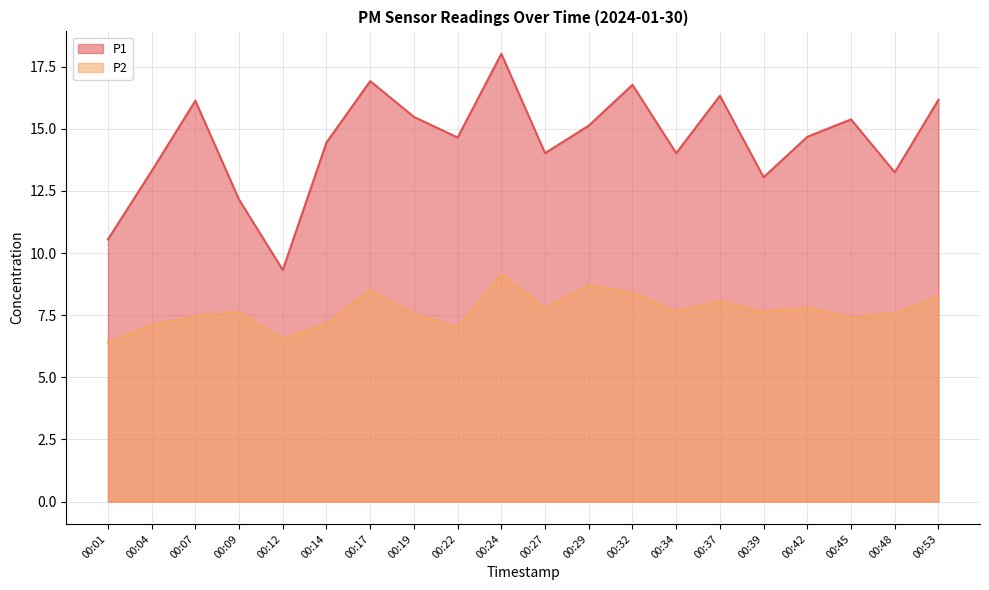

What is the lowest value of the P1 series?

9.3